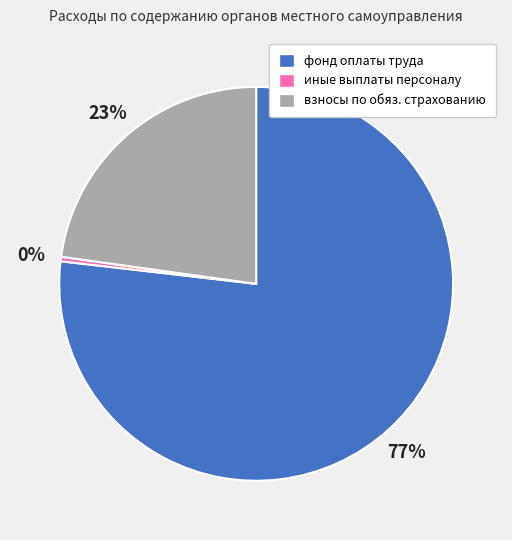

Approximately how many times larger is the value at взносы по обяз. страхованию compared to иные выплаты персоналу?

62.3